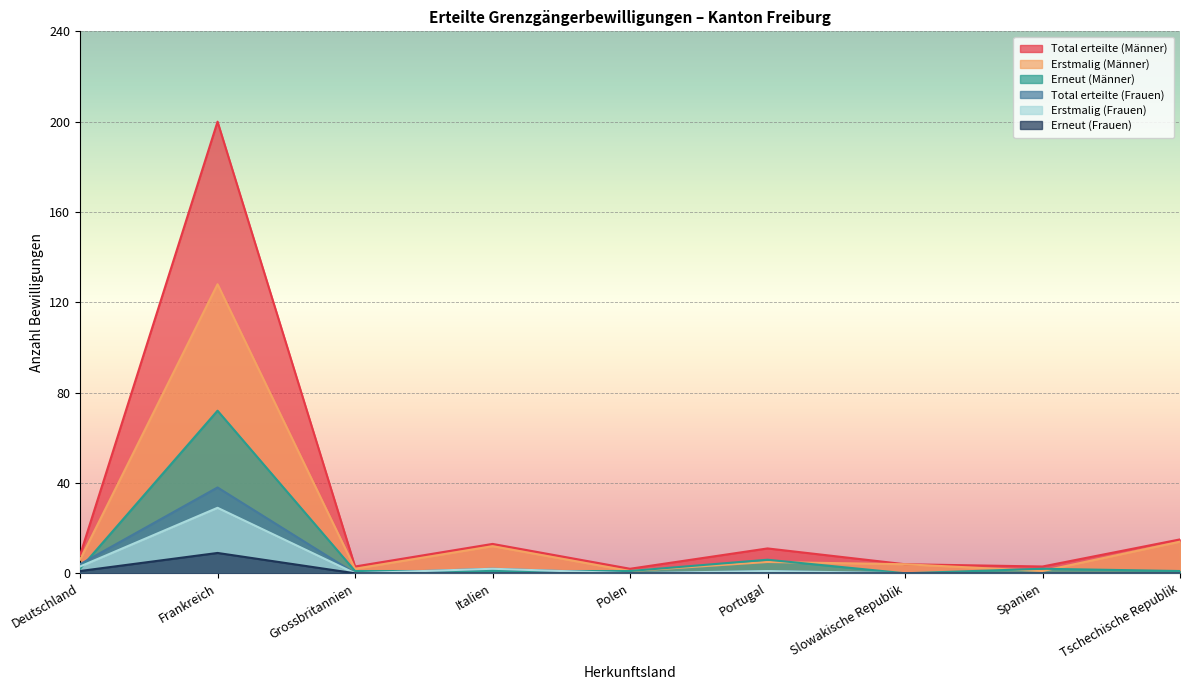

Which series has the largest total across all categories?

Total erteilte (Männer)